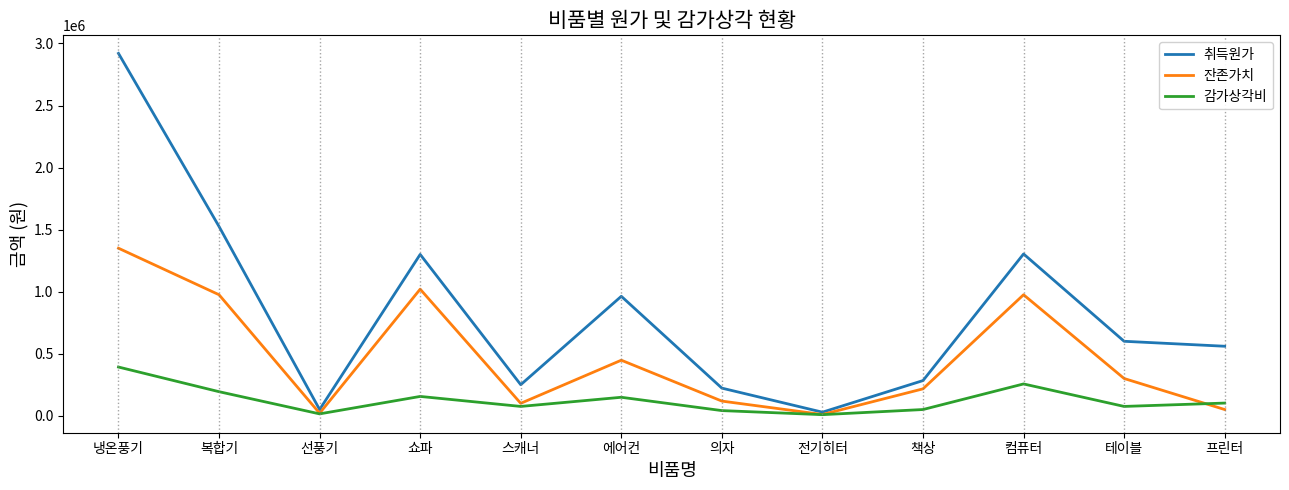

Is this an area chart (filled region under the line)?

No